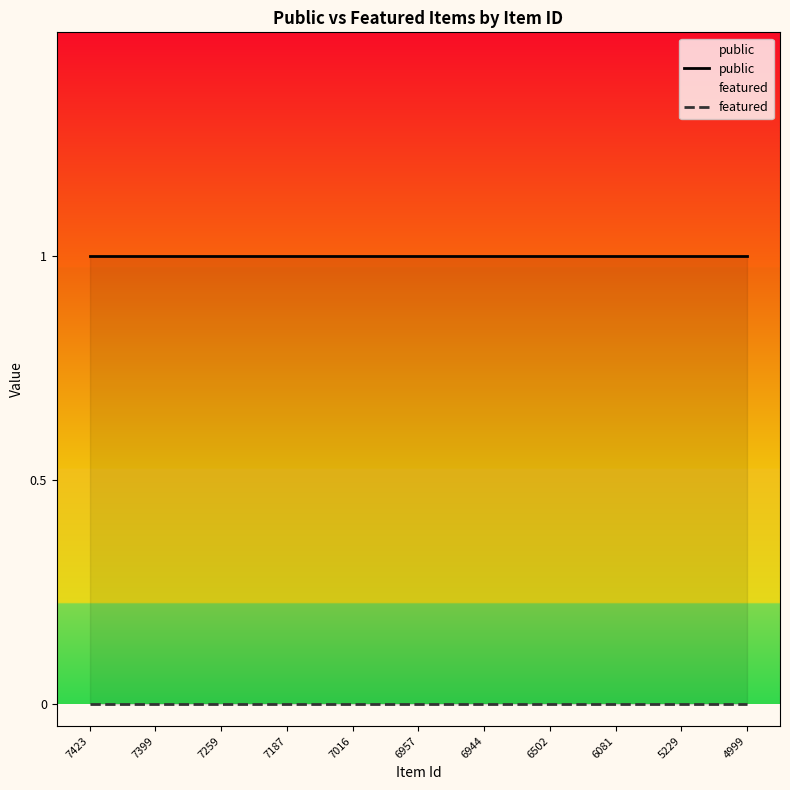

Reading left to right, what are all the values shown in this chart?

public: 7423=1	7399=1	7259=1	7187=1	7016=1	6957=1	6944=1	6502=1	6081=1	5229=1	4999=1
featured: 7423=0	7399=0	7259=0	7187=0	7016=0	6957=0	6944=0	6502=0	6081=0	5229=0	4999=0